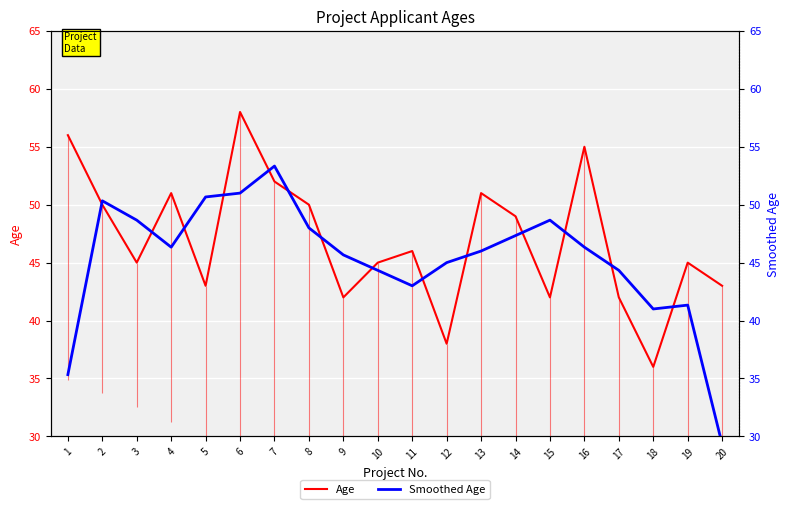

At which category does Smoothed Age reach its first local valley?

4